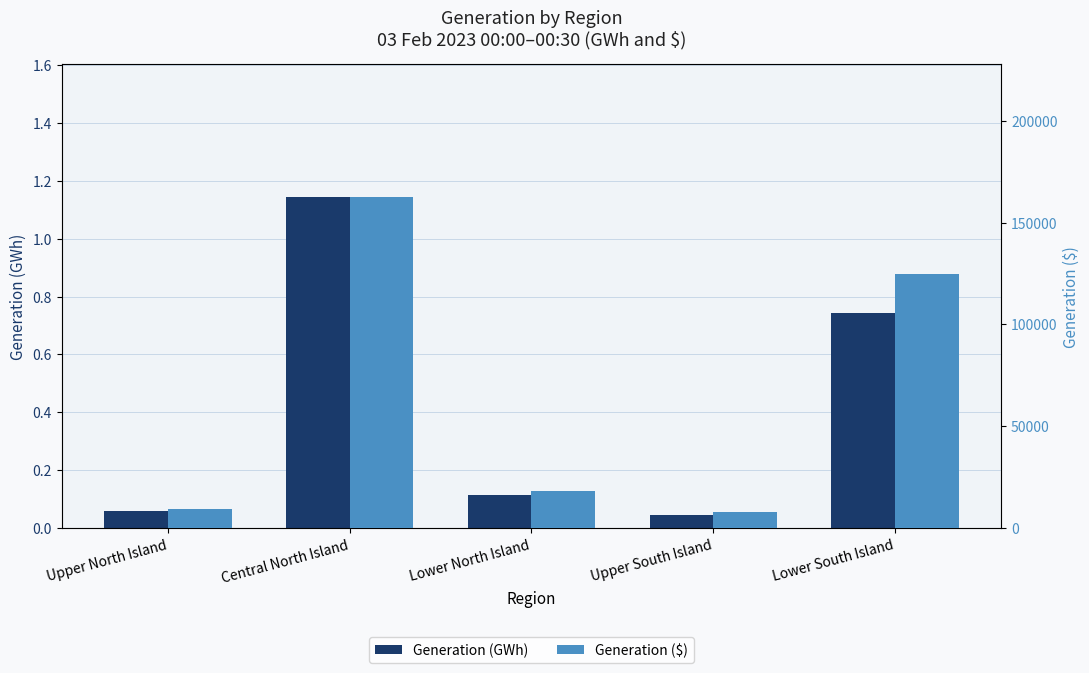

Which series changed the most between Lower North Island and Upper South Island?

Generation ($)